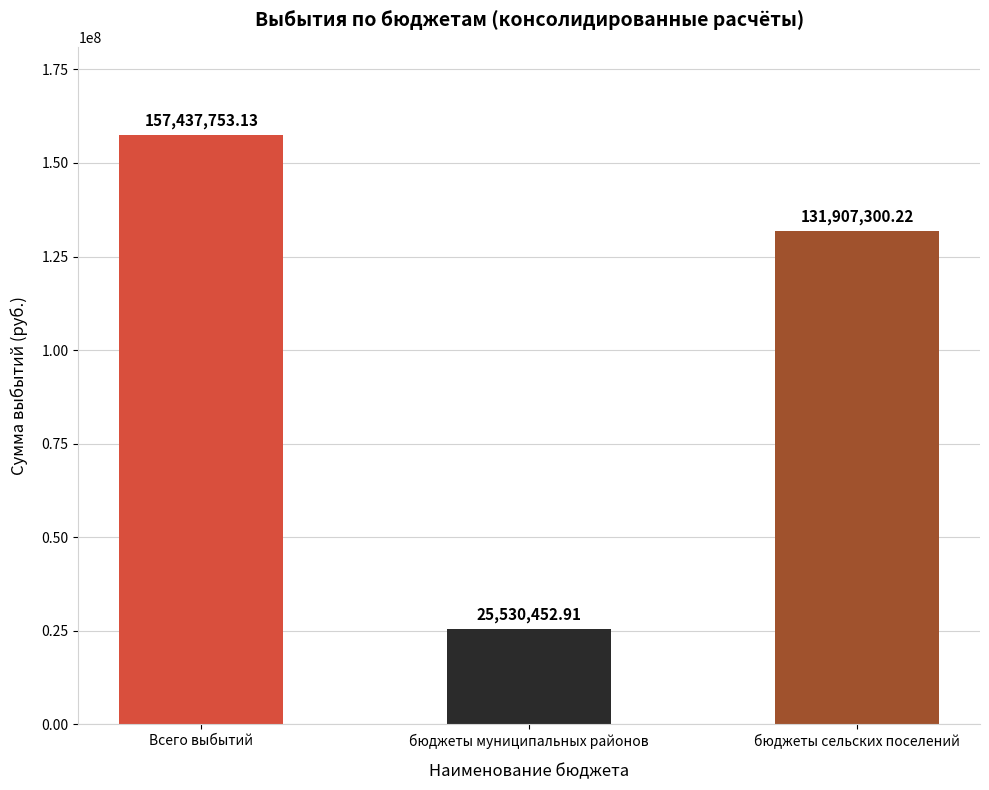

What is the average value?

104958502.1